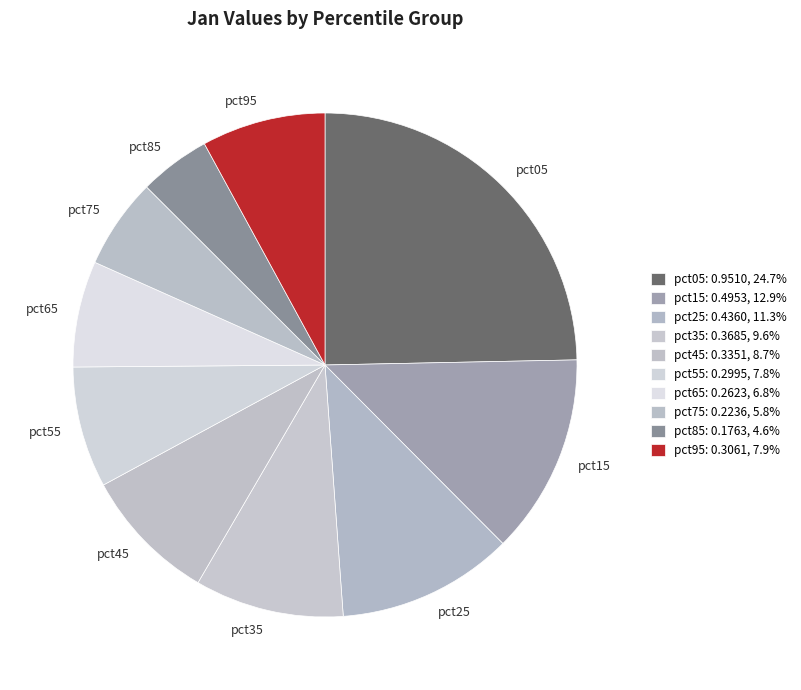

Which has a higher value, pct45 or pct15?

pct15